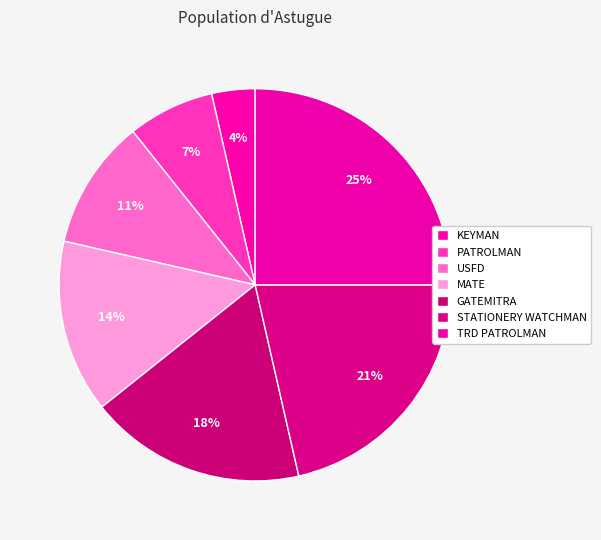

How many segments does this pie chart have?

7